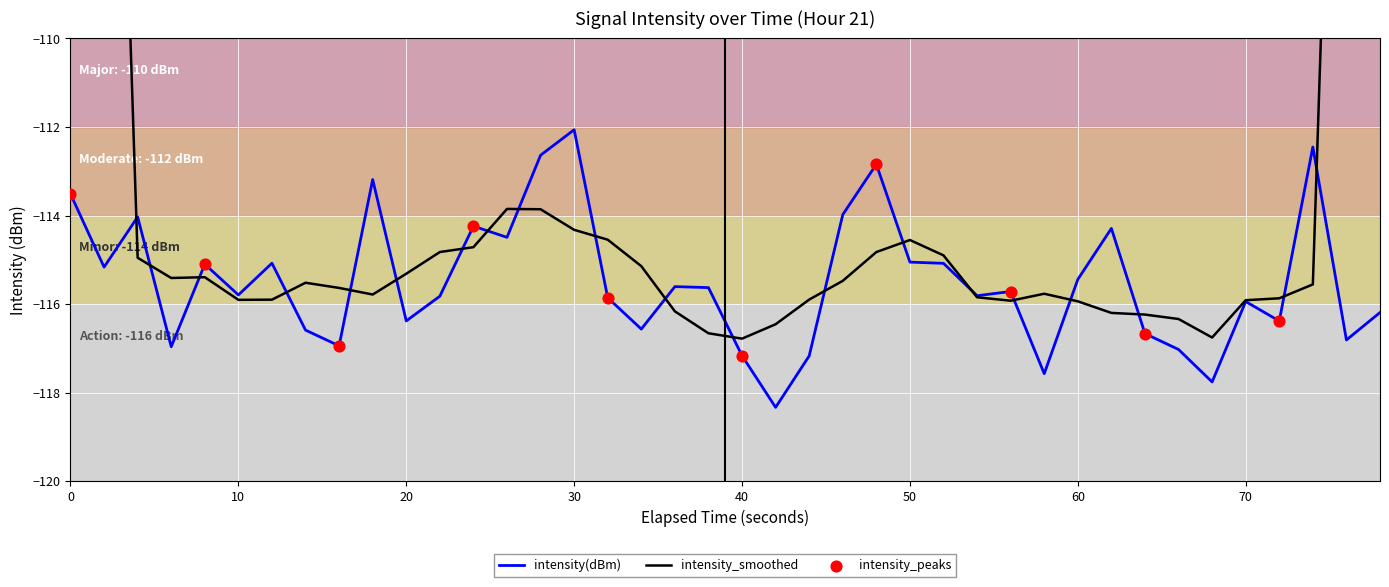

What is the maximum value for intensity(dBm)?

-112.1